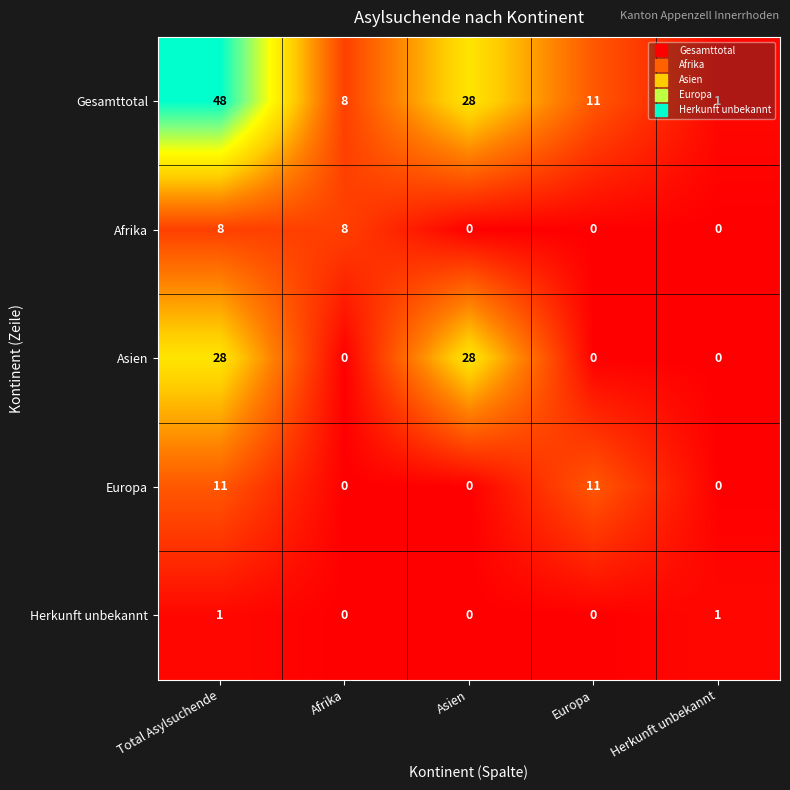

Rank the series by their maximum value, from lowest to highest.

Herkunft unbekannt, Afrika, Europa, Asien, Gesamttotal